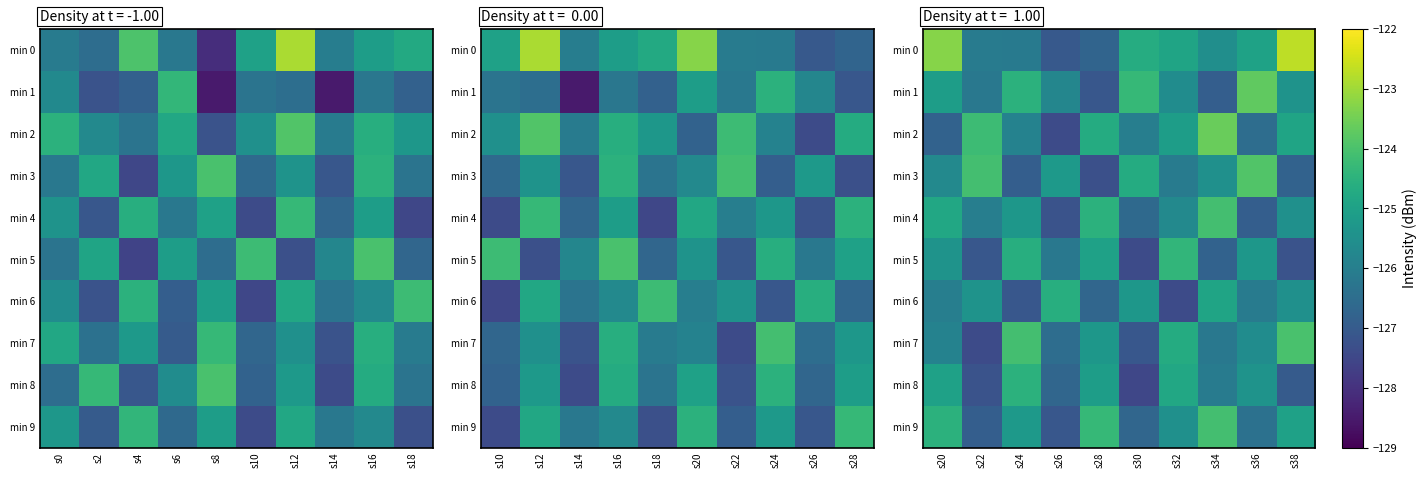

True or false: min 5 has a value of -49.8 at s34.

False